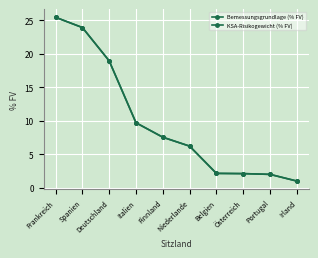

Does the chart display data point markers on the line(s)?

Yes